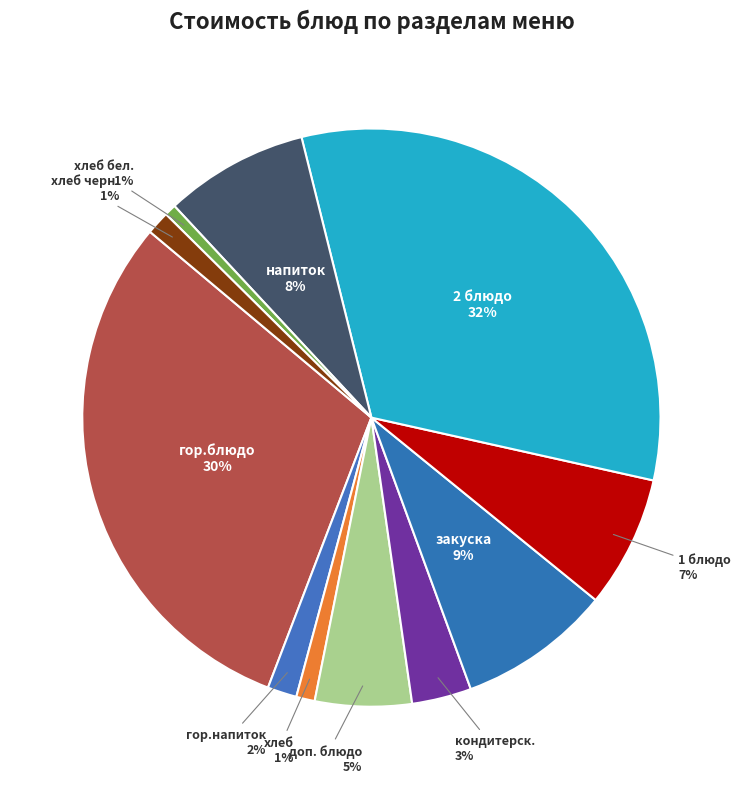

Between 2 блюдо and гор.блюдо, which is larger?

2 блюдо